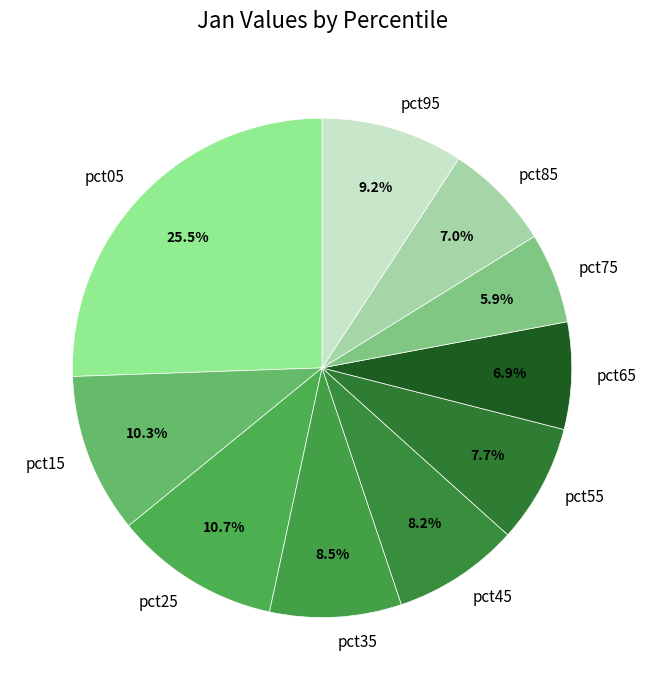

Between pct55 and pct05, which is larger?

pct05